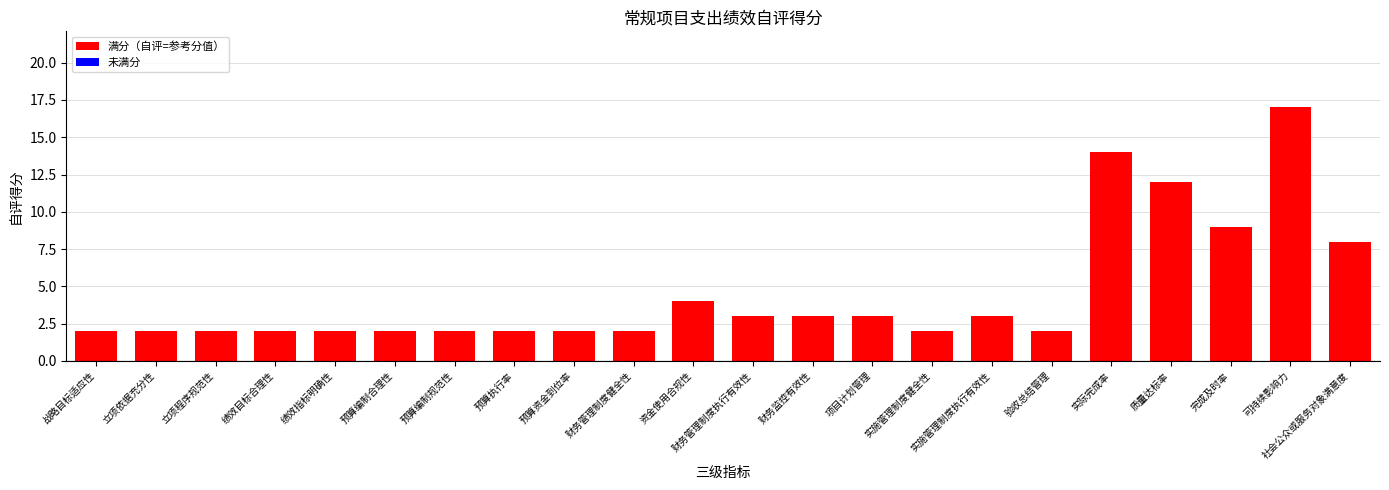

Between 验收总结管理 and 可持续影响力, which is larger?

可持续影响力